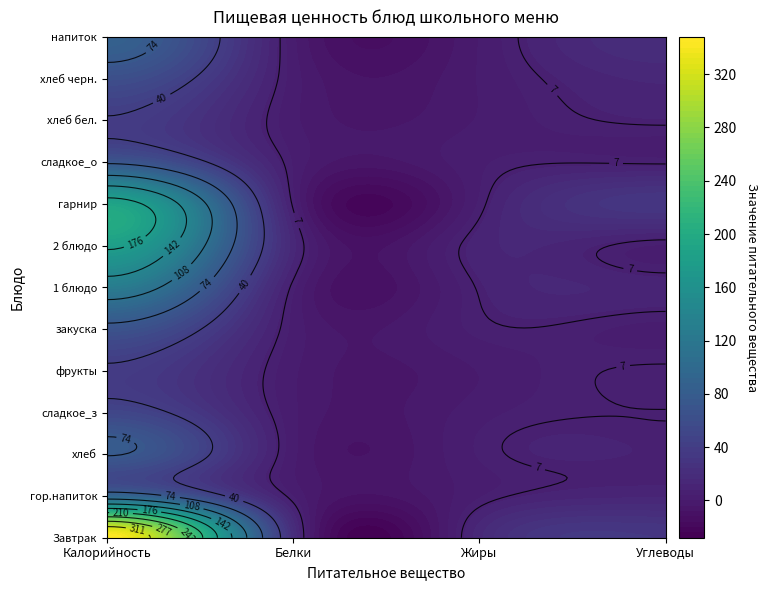

Which series has the widest spread of values?

Завтрак